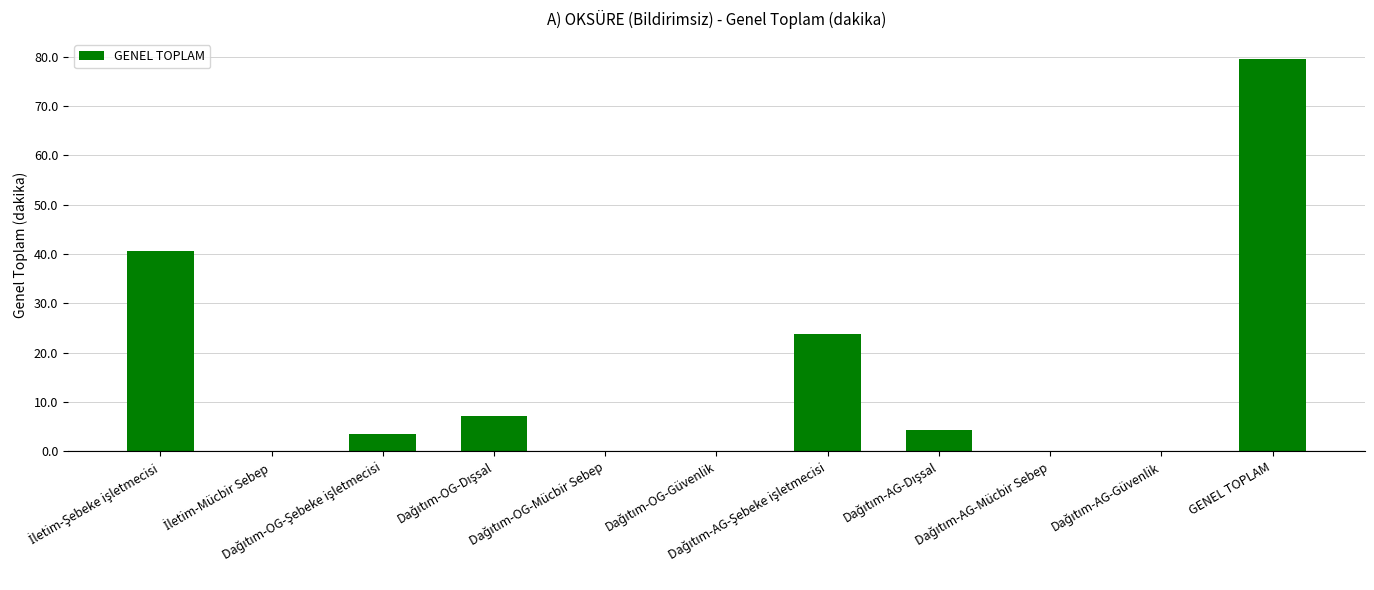

What is the sum of all values?

159.2